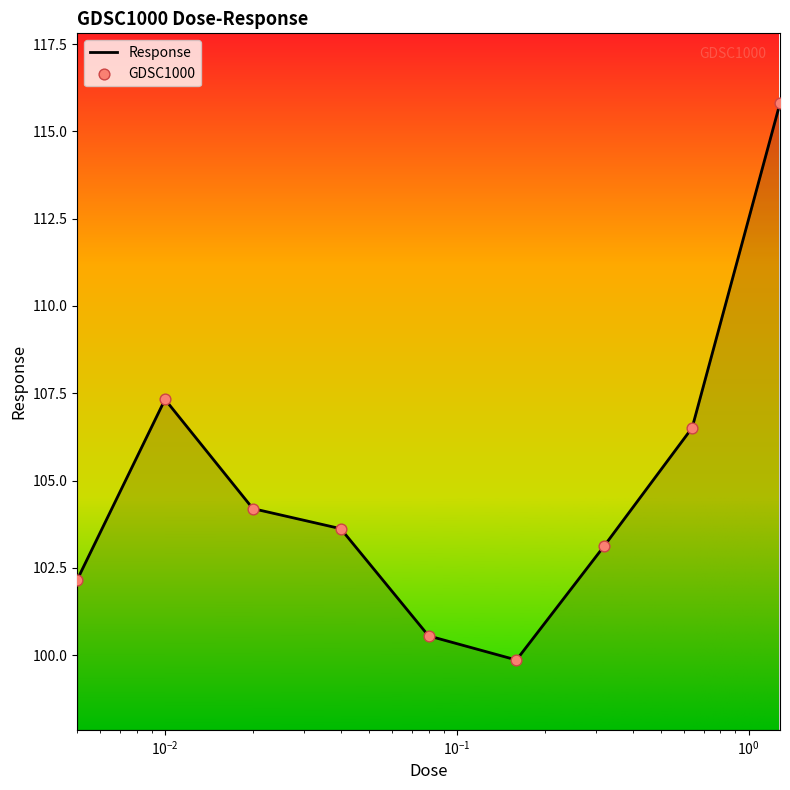

What is the maximum value shown in the chart?

115.8